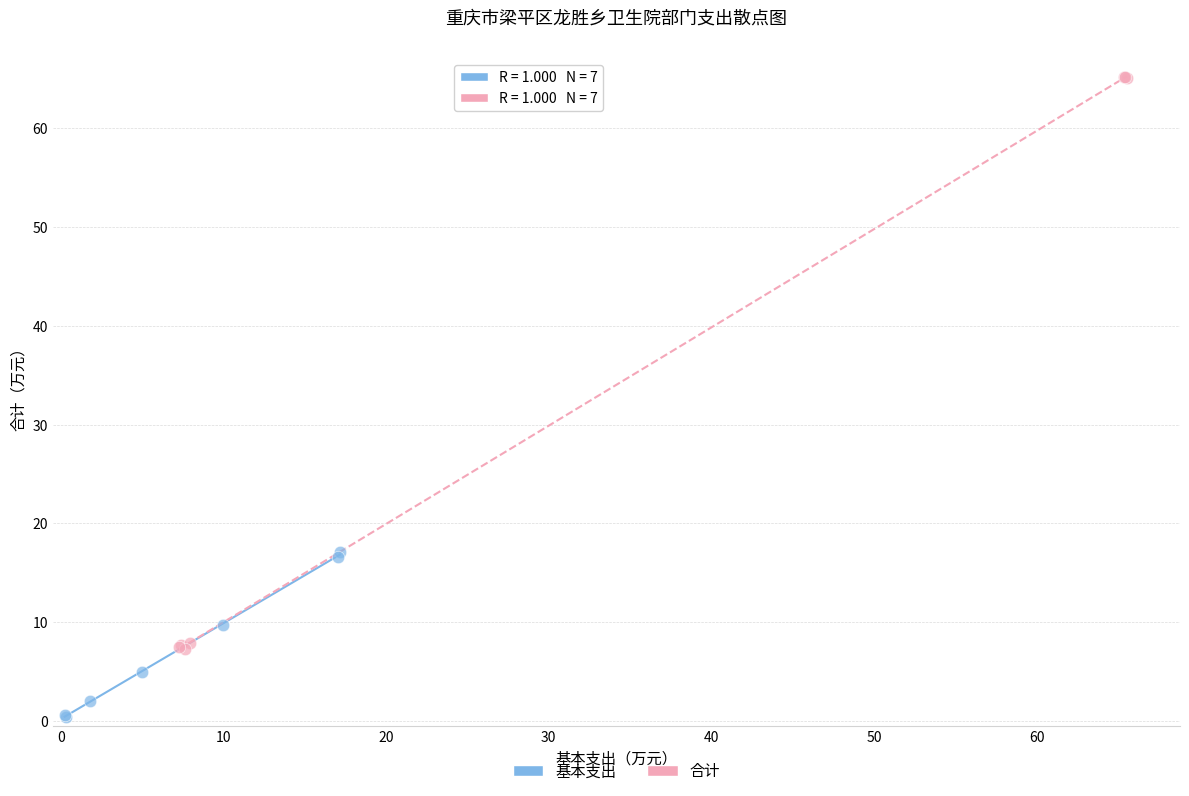

What are all the series names shown in the legend?

基本支出, 合计